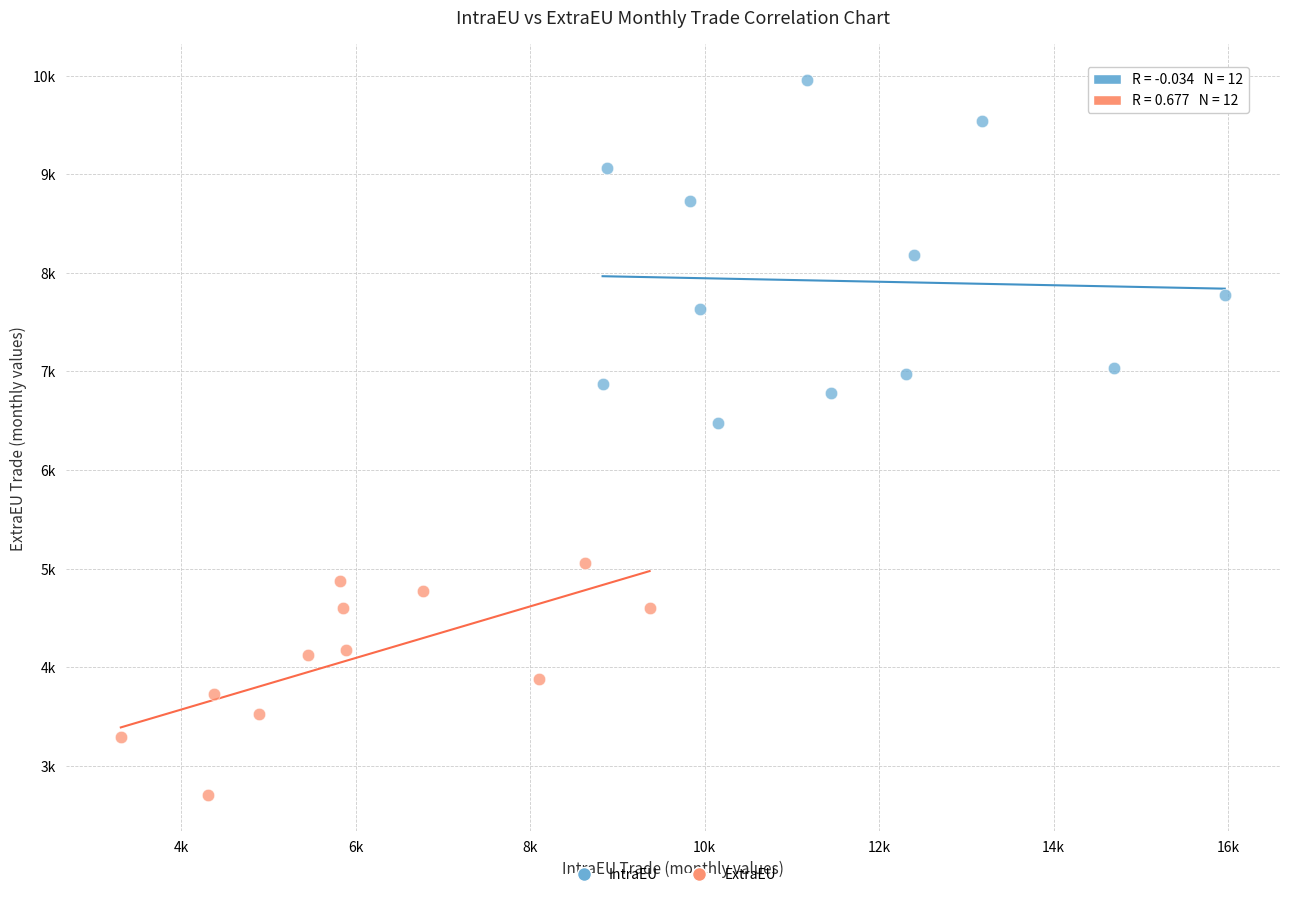

What are all the series names shown in the legend?

IntraEU, ExtraEU